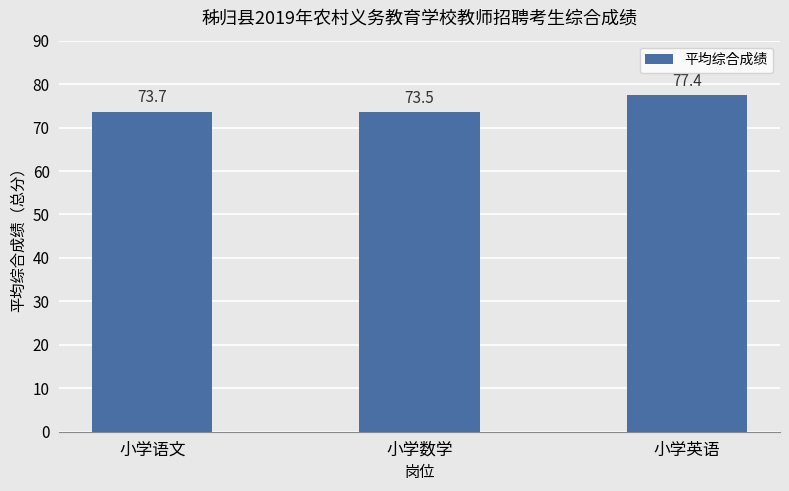

What is the label of the 2nd bar from the right?

小学数学